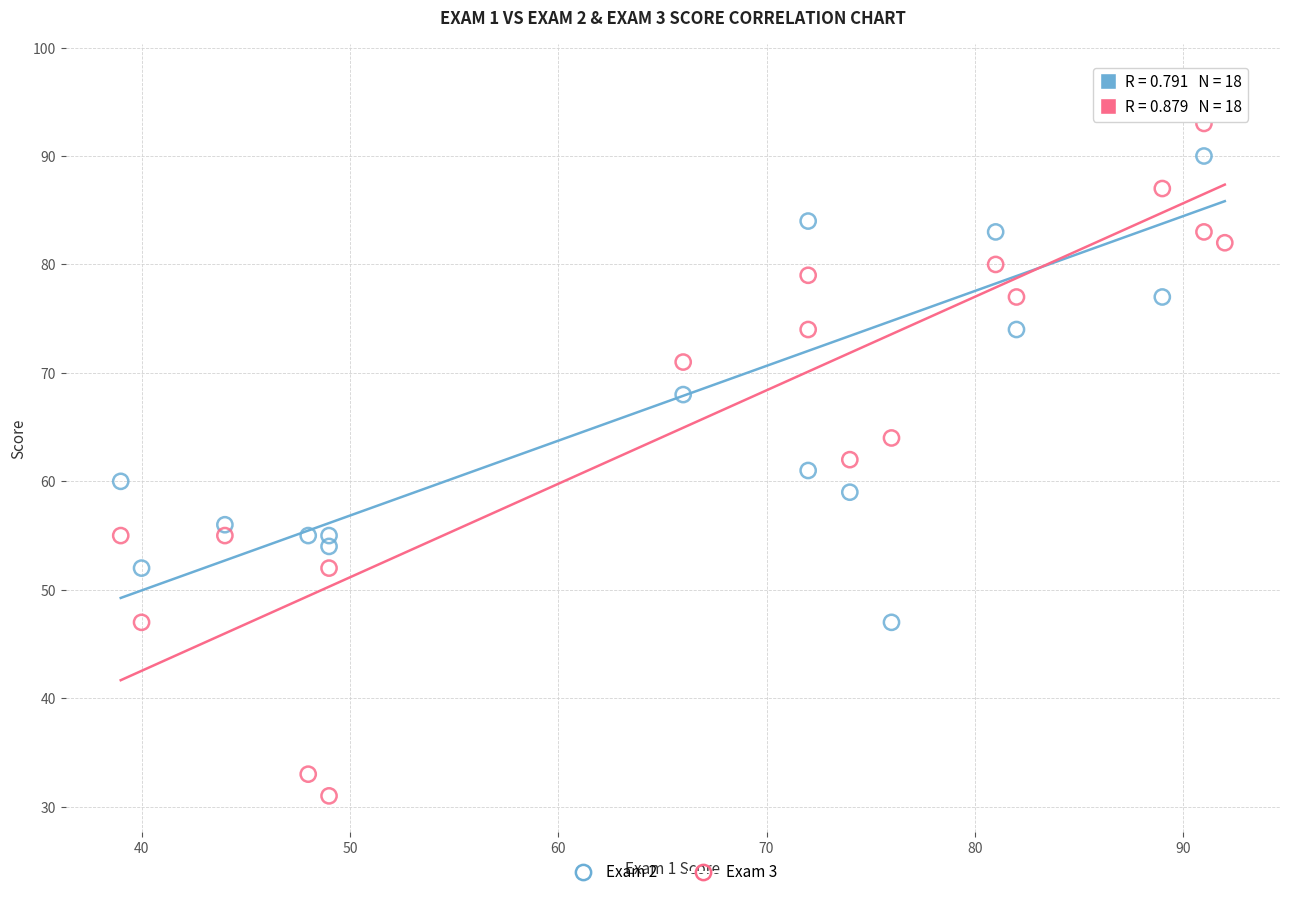

Which series reaches the maximum Y coordinate?

Exam 2